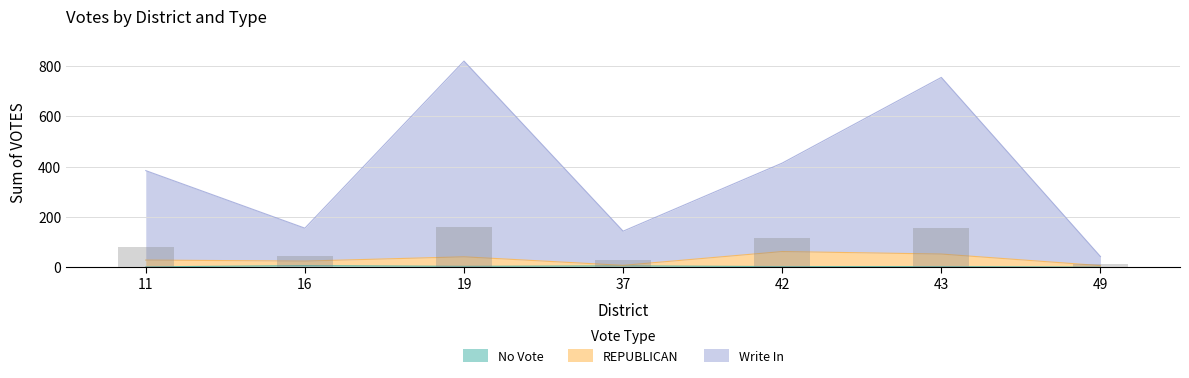

Which has a higher value, 11 or 16?

16